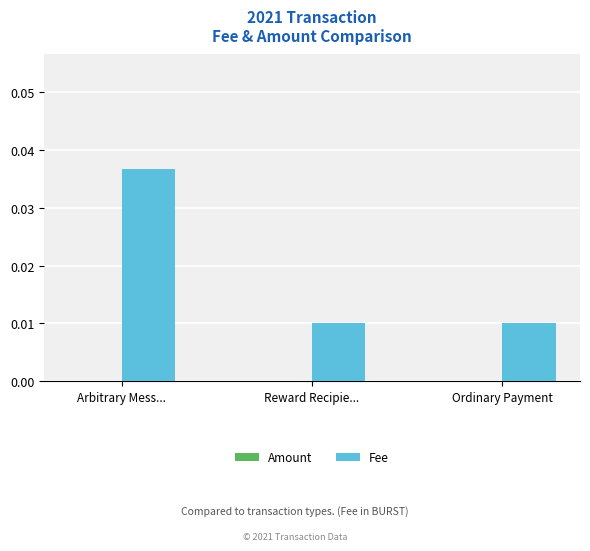

At which label does Fee reach its peak?

Arbitrary Mess...